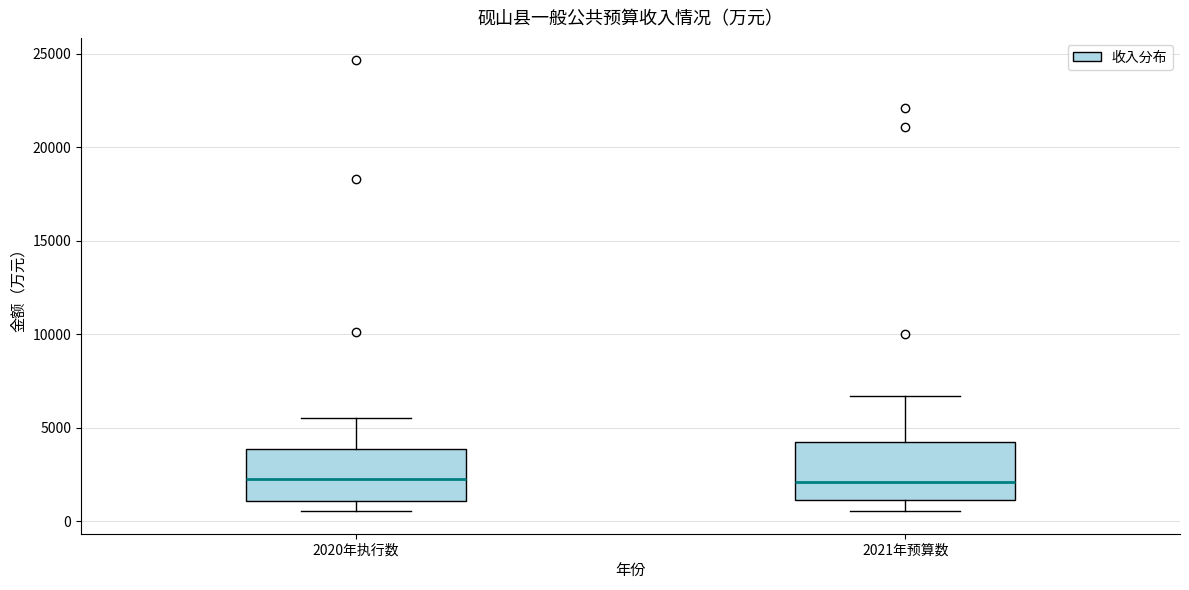

Reading left to right, transcribe this box plot: for each box, give where its median line is, the range the box spans, and where its two whiskers end, as read against the y-axis. The values are not printed on the chart, so give them approximately, as read against the axis.

2020年执行数: median 2500, box 1000 to 4000, whiskers 500 to 5500
2021年预算数: median 2000, box 1000 to 4000, whiskers 500 to 6500